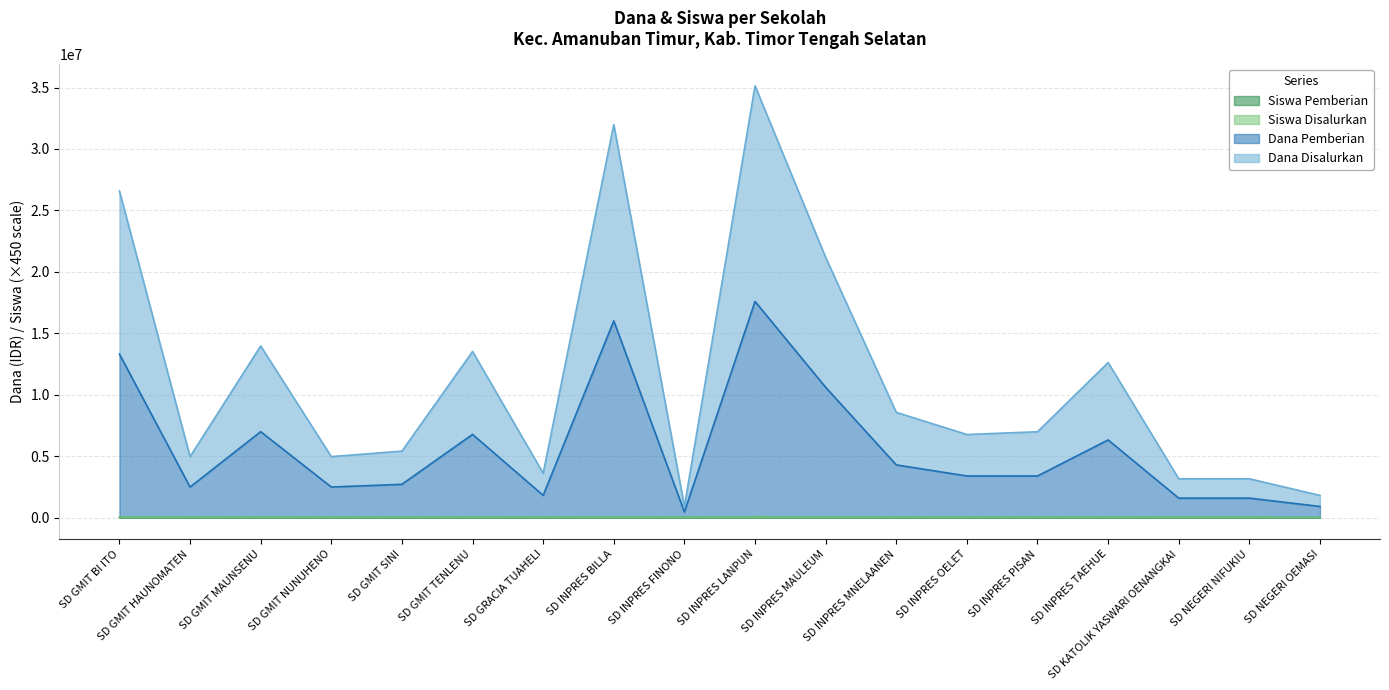

How many series are shown in this chart?

4